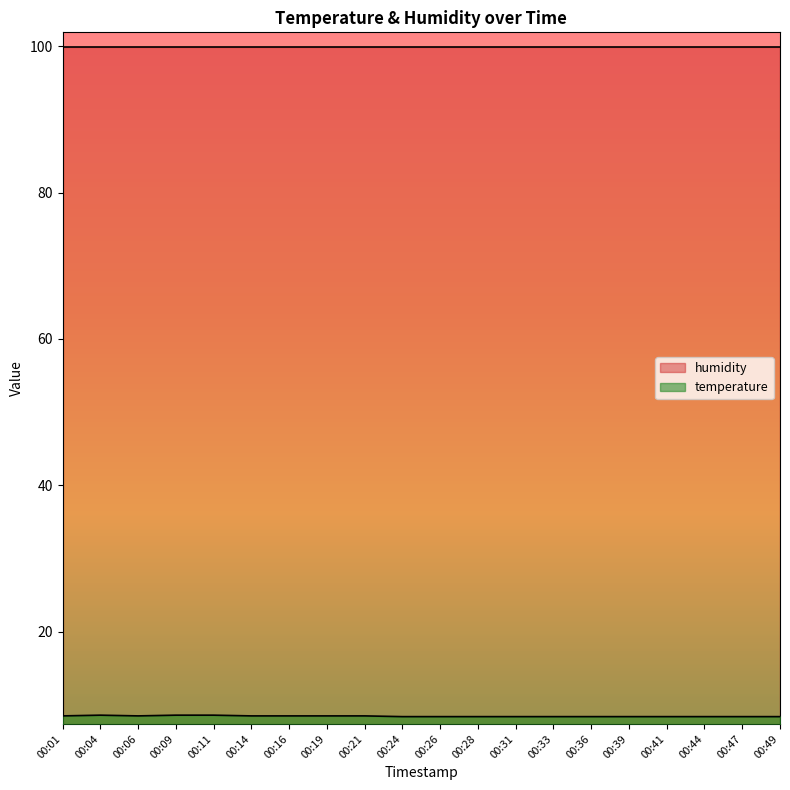

What is the difference between the maximum and minimum values?

0.2